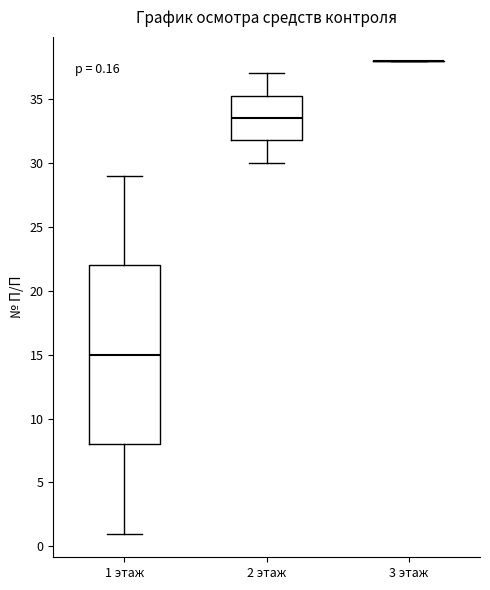

Comparing the boxes themselves (not the whiskers), which one is the tallest?

1 этаж